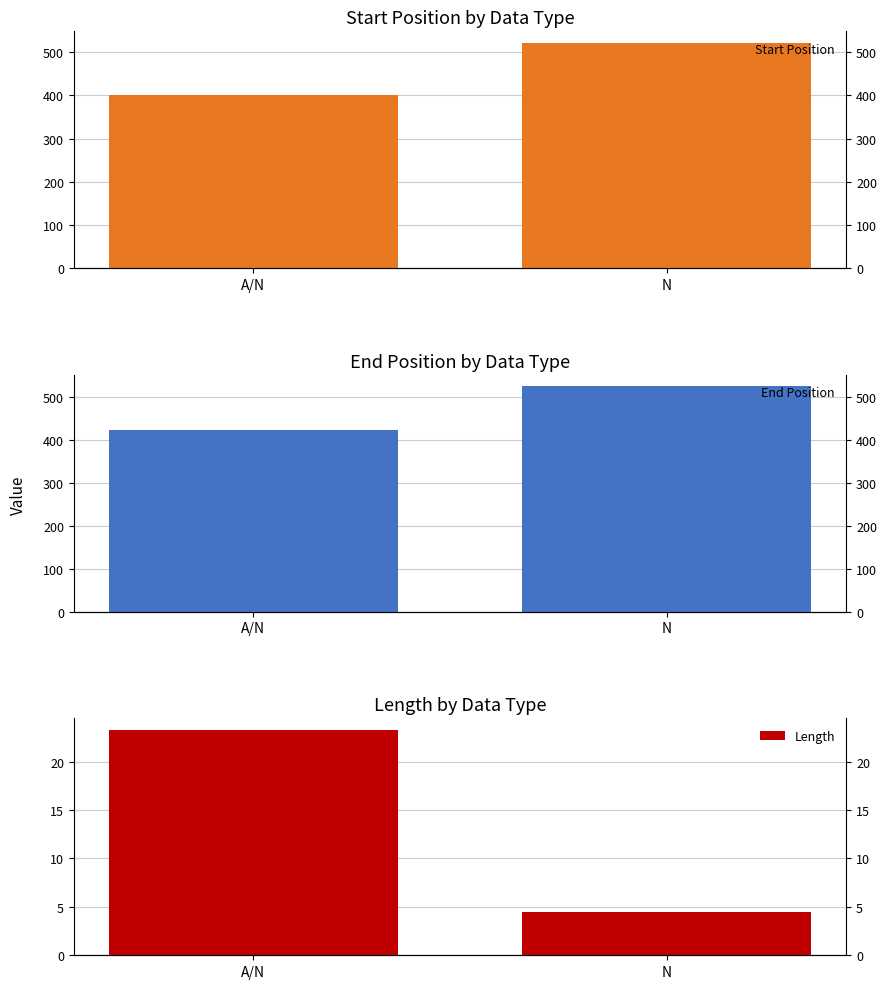

What is the total value across all series at A/N?

845.4